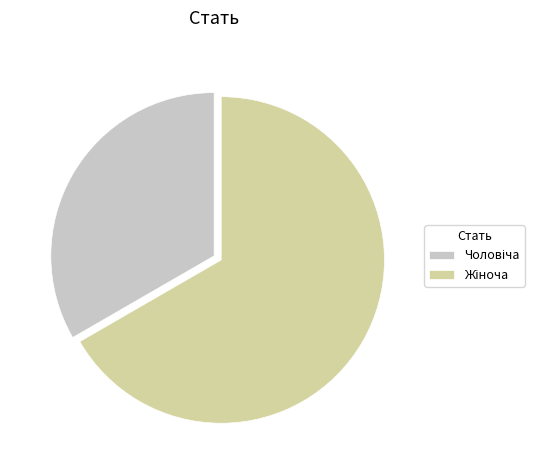

Does any single category account for the majority?

Yes